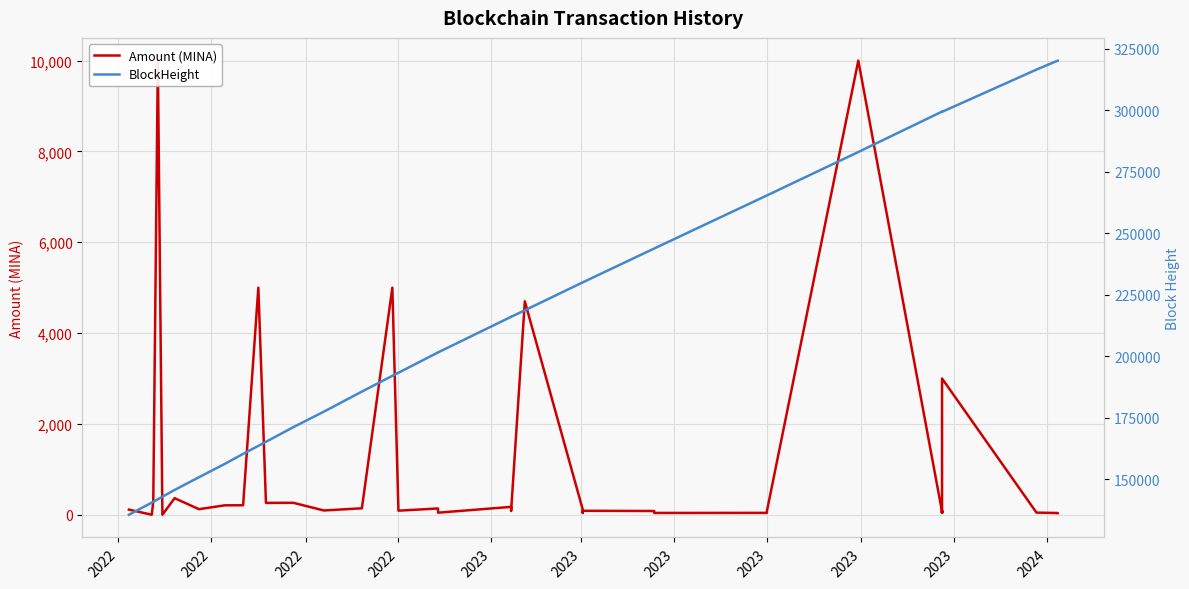

Rank the series by their maximum value, from highest to lowest.

BlockHeight, Amount (MINA)